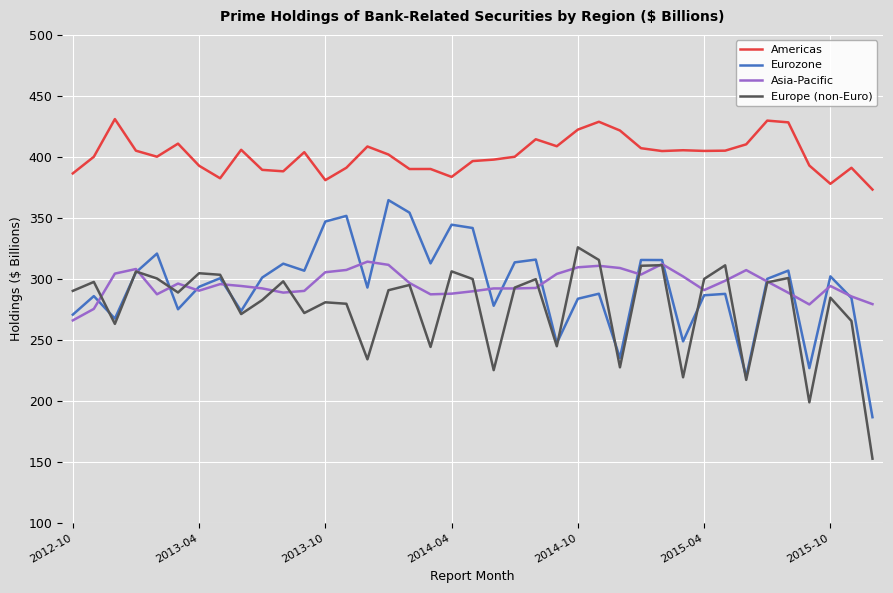

True or false: Americas and Eurozone intersect in this chart.

False